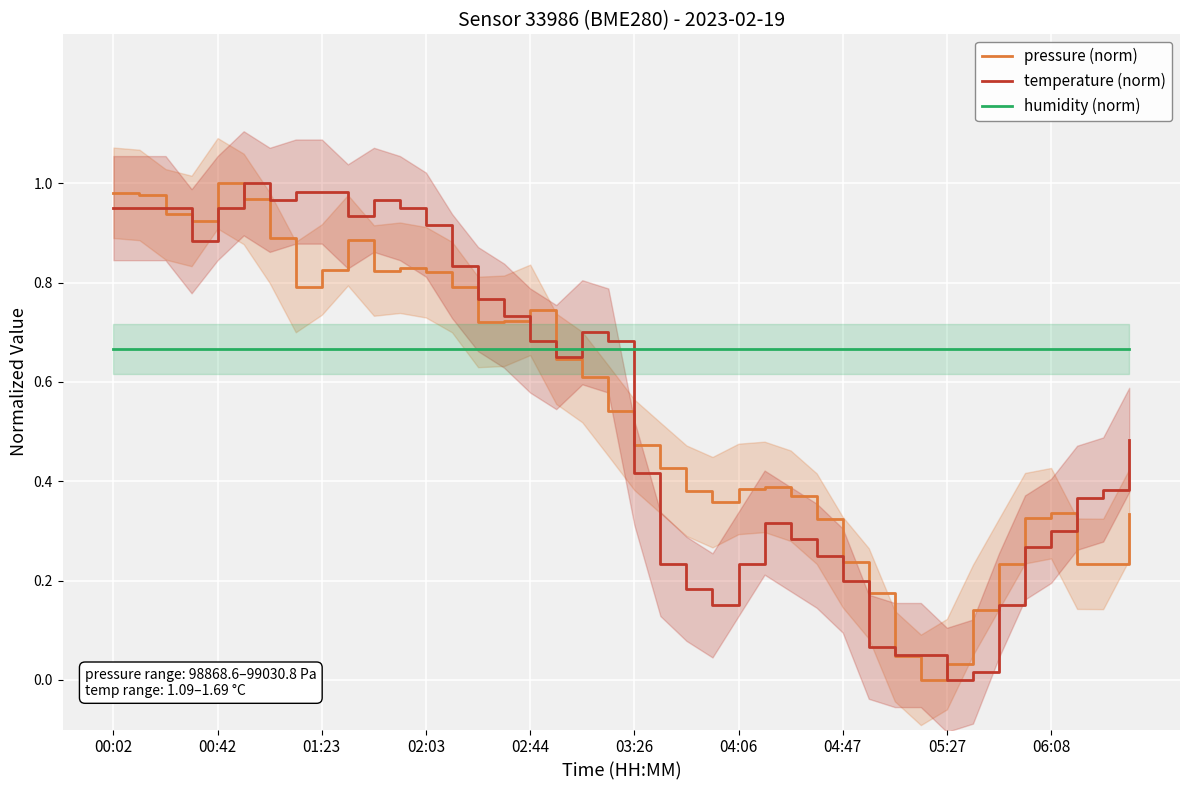

True or false: pressure (norm) and humidity (norm) cross at least once.

True